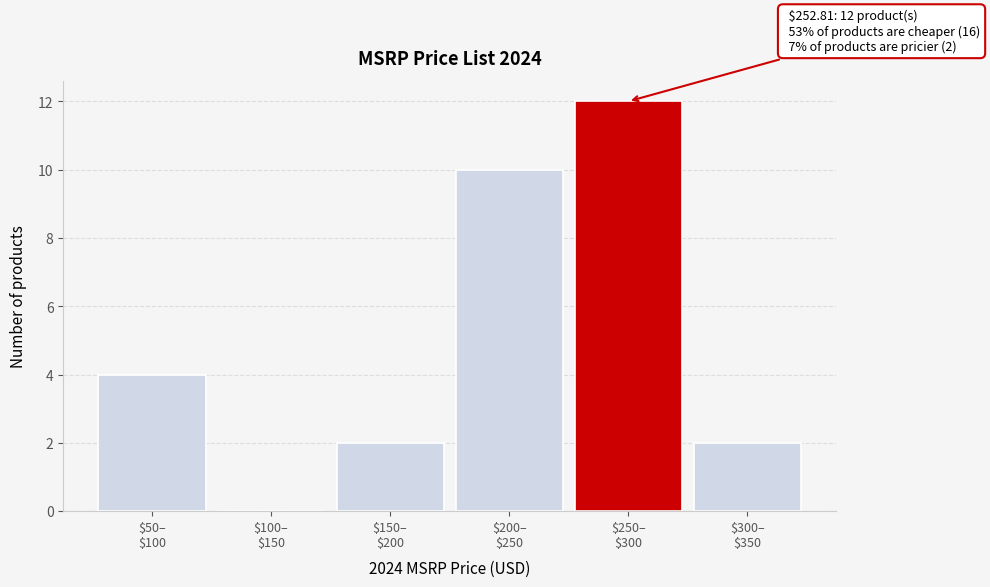

What is the maximum value shown in the chart?

12